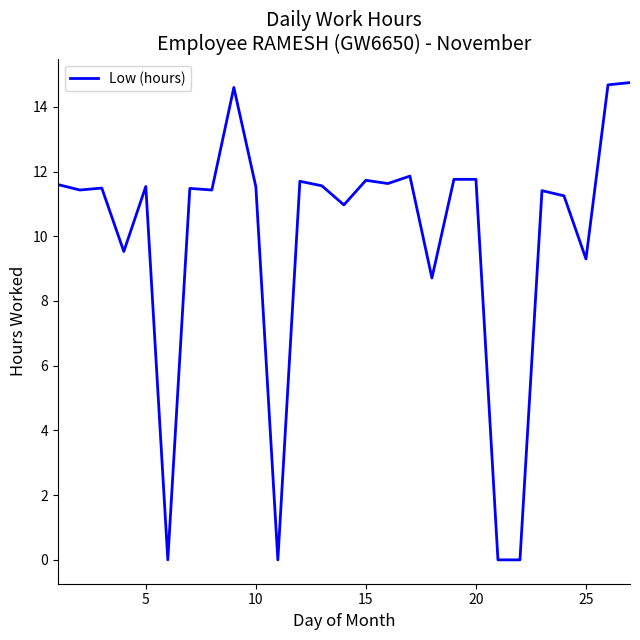

What is the maximum value shown in the chart?

14.8